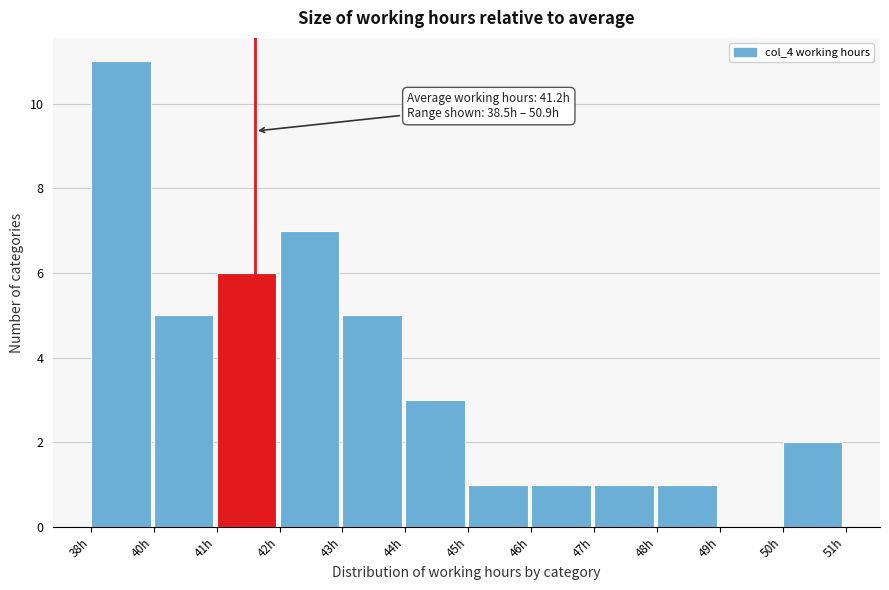

Reading left to right, what are all the values shown in this chart?

38h=11	40h=5	41h=6	42h=7	43h=5	44h=3	45h=1	46h=1	47h=1	48h=1	49h=0	50h=2